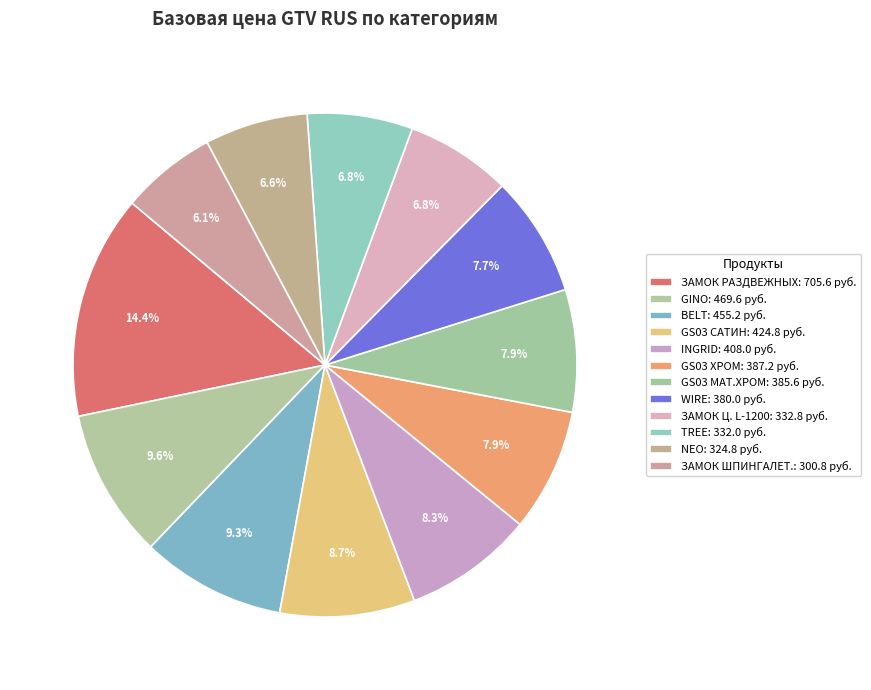

How many segments does this pie chart have?

12